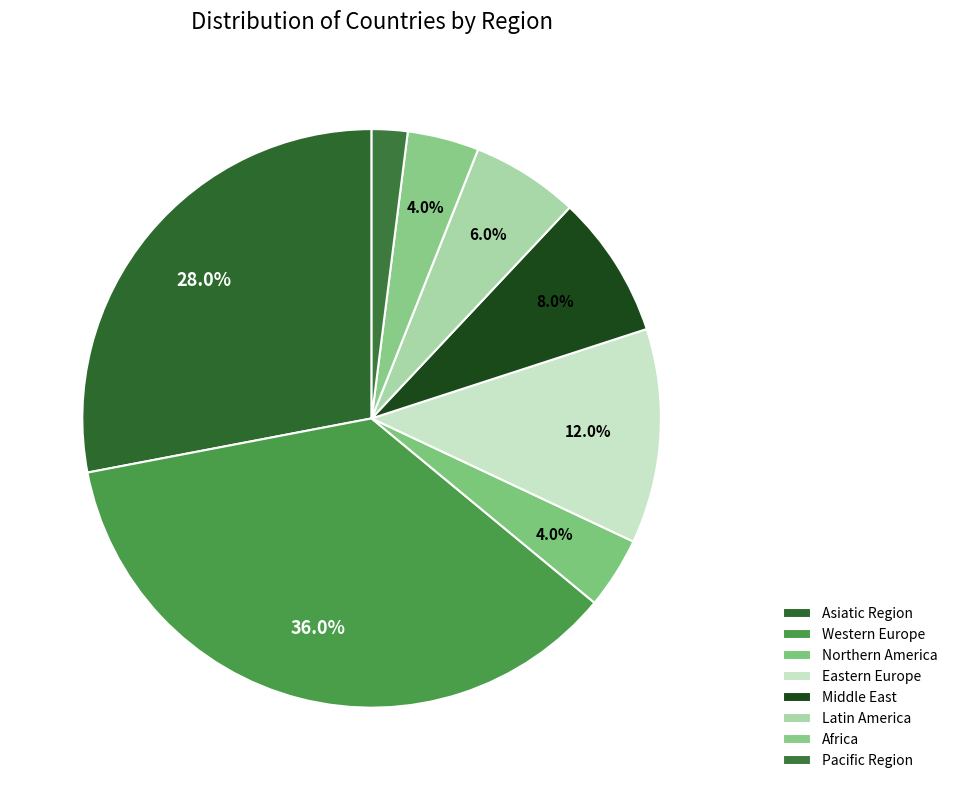

Rank the categories by value from highest to lowest.

Western Europe, Asiatic Region, Eastern Europe, Middle East, Latin America, Northern America, Africa, Pacific Region